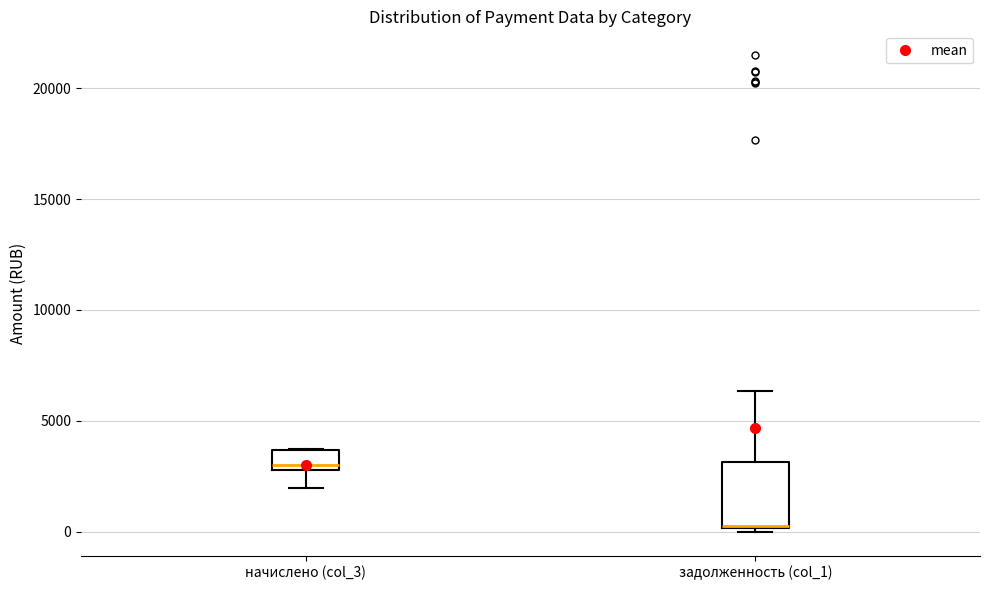

Reading left to right, transcribe this box plot: for each box, give where its median line is, the range the box spans, and where its two whiskers end, as read against the y-axis. The values are not printed on the chart, so give them approximately, as read against the axis.

начислено (col_3): median 3000 (just above the box's lower edge), box 3000 to 3500, whiskers 2000 to 3500
задолженность (col_1): median 500 (drawn on the box's lower edge), box 0 to 3000, whiskers 0 (just below the box's lower edge) to 6500